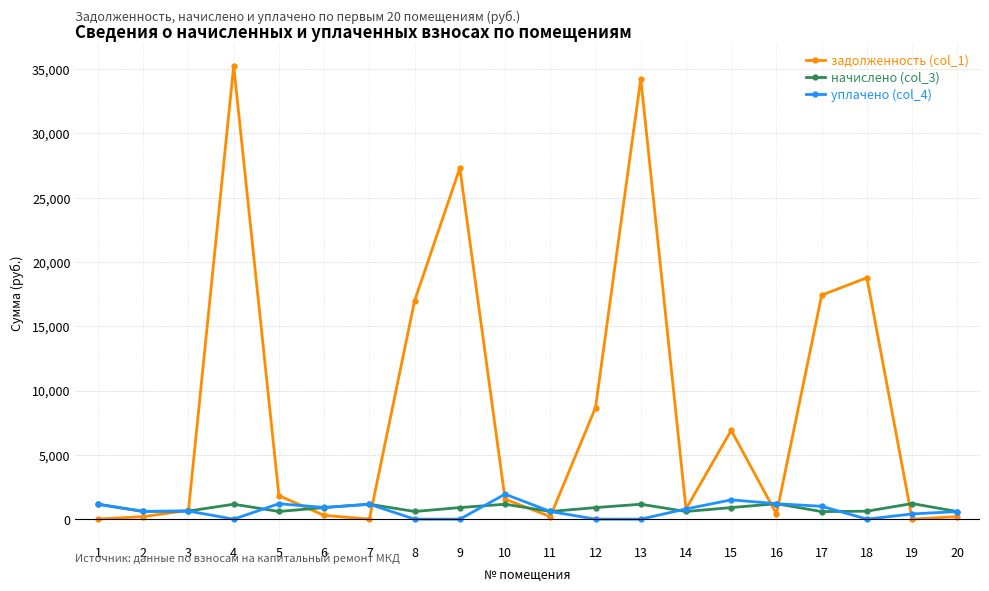

What is the total value across all series at 14?

2181.5